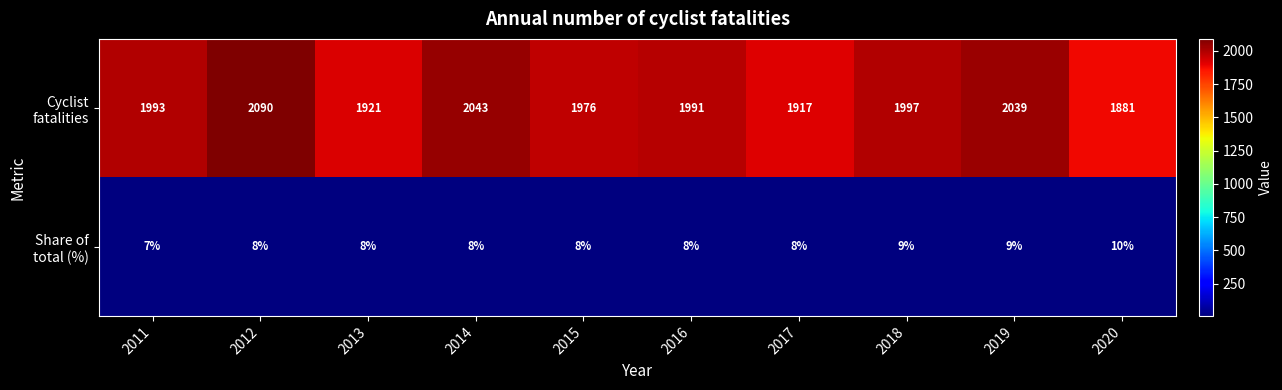

Which category has the lowest value across all series?

2011